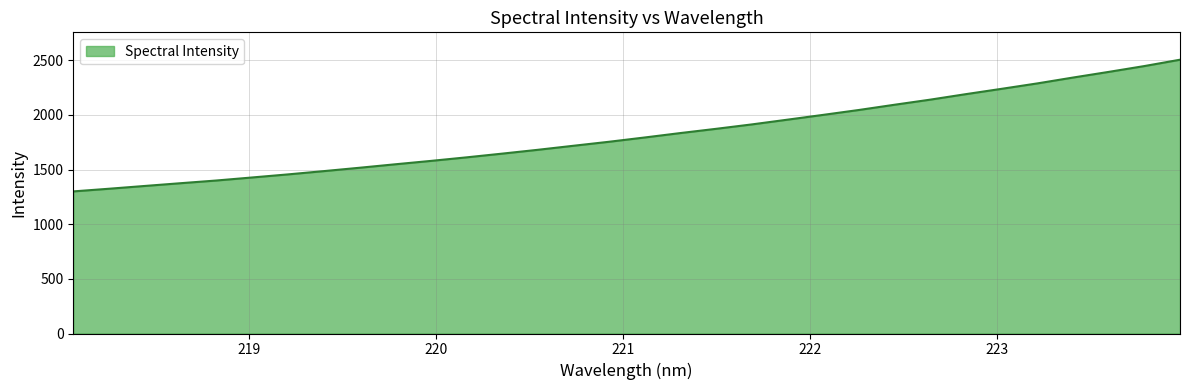

Does the chart have visible grid lines?

Yes